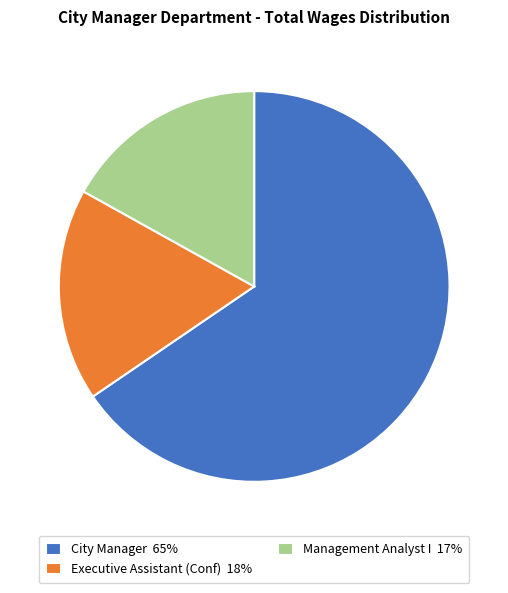

The City Manager slice represents 78% of the pie. True or false?

False